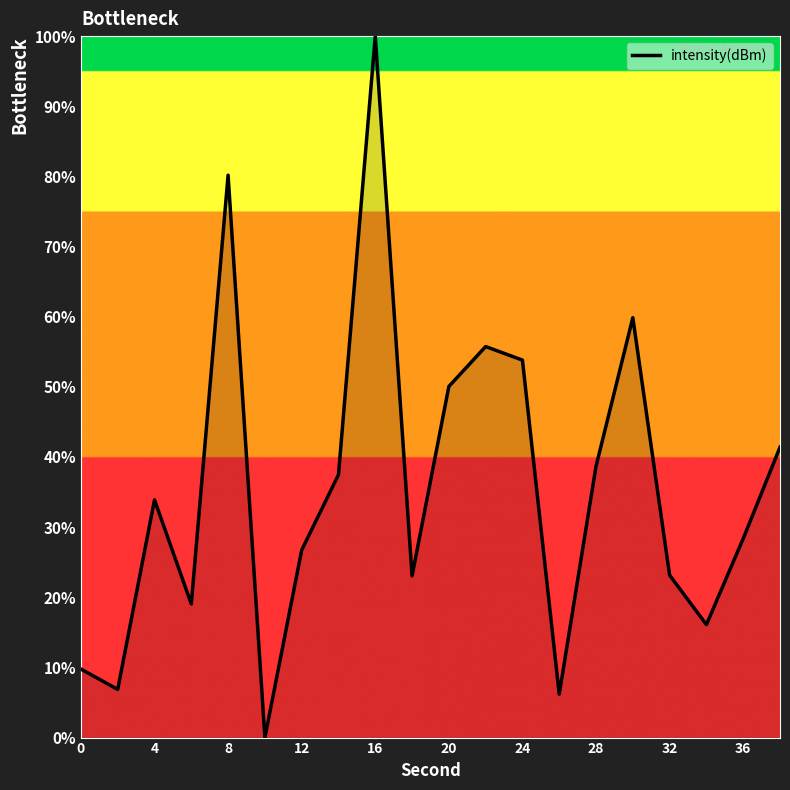

What is the maximum value shown in the chart?

100.0